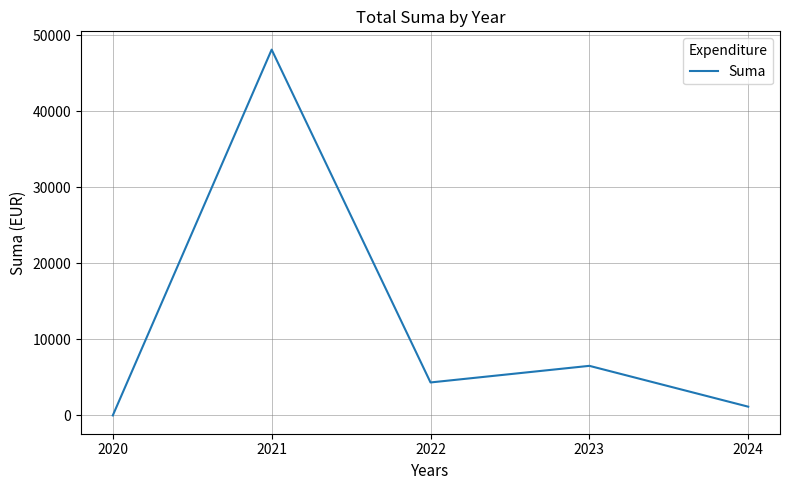

Rank the categories by value from lowest to highest.

2020, 2024, 2022, 2023, 2021